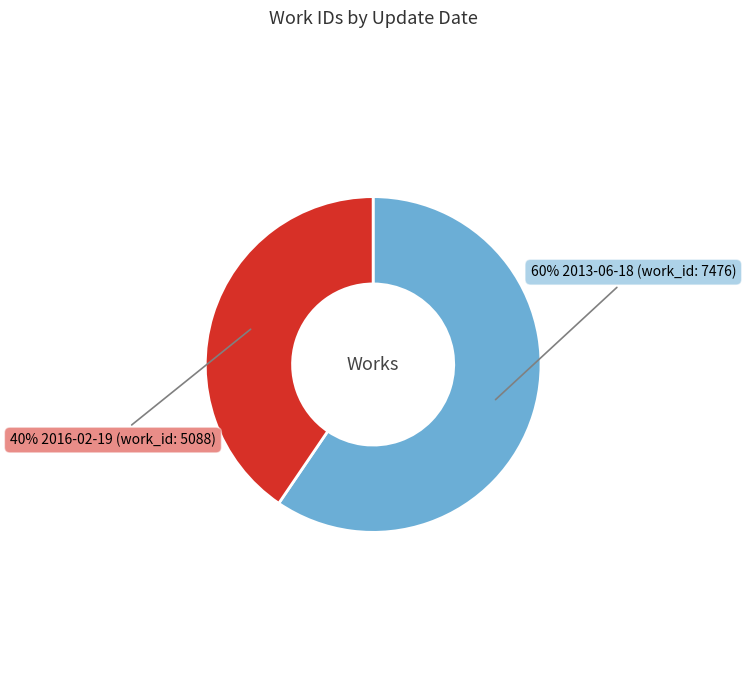

Is there a majority slice in this chart?

Yes